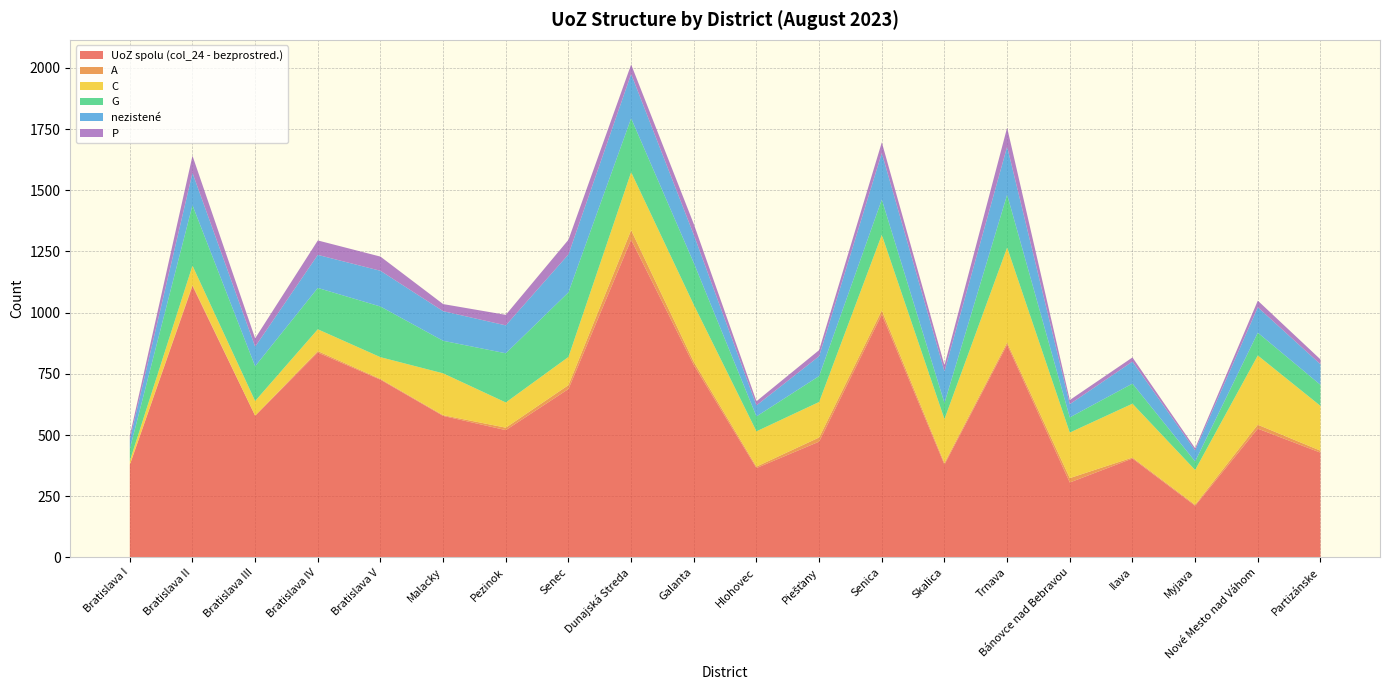

Reading right to left, transcribe all the data shown in this chart.

UoZ spolu (col_24 - bezprostred.): Partizánske=428	Nové Mesto nad Váhom=526	Myjava=211	Ilava=404	Bánovce nad Bebravou=306	Trnava=869	Skalica=379	Senica=993	Piešťany=473	Hlohovec=365	Galanta=786	Dunajská Streda=1298	Senec=688	Pezinok=520	Malacky=578	Bratislava V=726	Bratislava IV=837	Bratislava III=579	Bratislava II=1109	Bratislava I=378
A: Partizánske=8	Nové Mesto nad Váhom=16	Myjava=4	Ilava=4	Bánovce nad Bebravou=18	Trnava=9	Skalica=7	Senica=16	Piešťany=17	Hlohovec=6	Galanta=13	Dunajská Streda=39	Senec=16	Pezinok=10	Malacky=3	Bratislava V=3	Bratislava IV=6	Bratislava III=0	Bratislava II=4	Bratislava I=1
C: Partizánske=183	Nové Mesto nad Váhom=283	Myjava=142	Ilava=220	Bánovce nad Bebravou=186	Trnava=388	Skalica=179	Senica=309	Piešťany=145	Hlohovec=144	Galanta=233	Dunajská Streda=237	Senec=115	Pezinok=103	Malacky=171	Bratislava V=89	Bratislava IV=89	Bratislava III=60	Bratislava II=79	Bratislava I=15
G: Partizánske=86	Nové Mesto nad Váhom=93	Myjava=35	Ilava=82	Bánovce nad Bebravou=62	Trnava=216	Skalica=66	Senica=144	Piešťany=106	Hlohovec=61	Galanta=171	Dunajská Streda=220	Senec=264	Pezinok=201	Malacky=133	Bratislava V=207	Bratislava IV=169	Bratislava III=142	Bratislava II=247	Bratislava I=49
nezistené: Partizánske=84	Nové Mesto nad Váhom=104	Myjava=45	Ilava=90	Bánovce nad Bebravou=54	Trnava=196	Skalica=129	Senica=190	Piešťany=81	Hlohovec=45	Galanta=115	Dunajská Streda=181	Senec=155	Pezinok=114	Malacky=121	Bratislava V=146	Bratislava IV=135	Bratislava III=80	Bratislava II=132	Bratislava I=37
P: Partizánske=20	Nové Mesto nad Váhom=27	Myjava=9	Ilava=17	Bánovce nad Bebravou=17	Trnava=78	Skalica=25	Senica=44	Piešťany=25	Hlohovec=17	Galanta=44	Dunajská Streda=39	Senec=60	Pezinok=43	Malacky=29	Bratislava V=58	Bratislava IV=59	Bratislava III=34	Bratislava II=70	Bratislava I=17